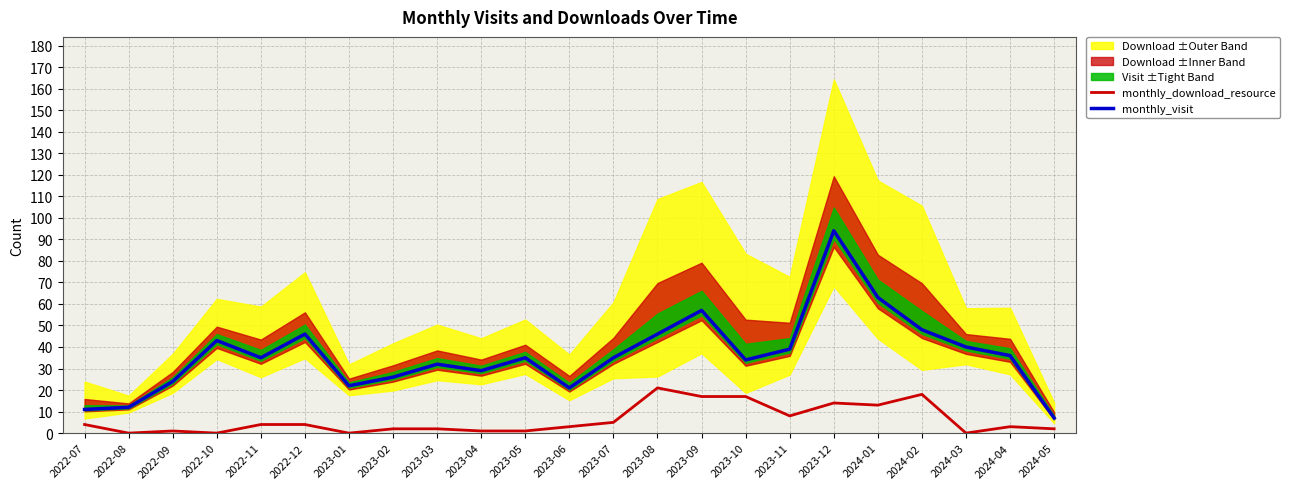

True or false: monthly_visit and monthly_download_resource cross at least once.

False